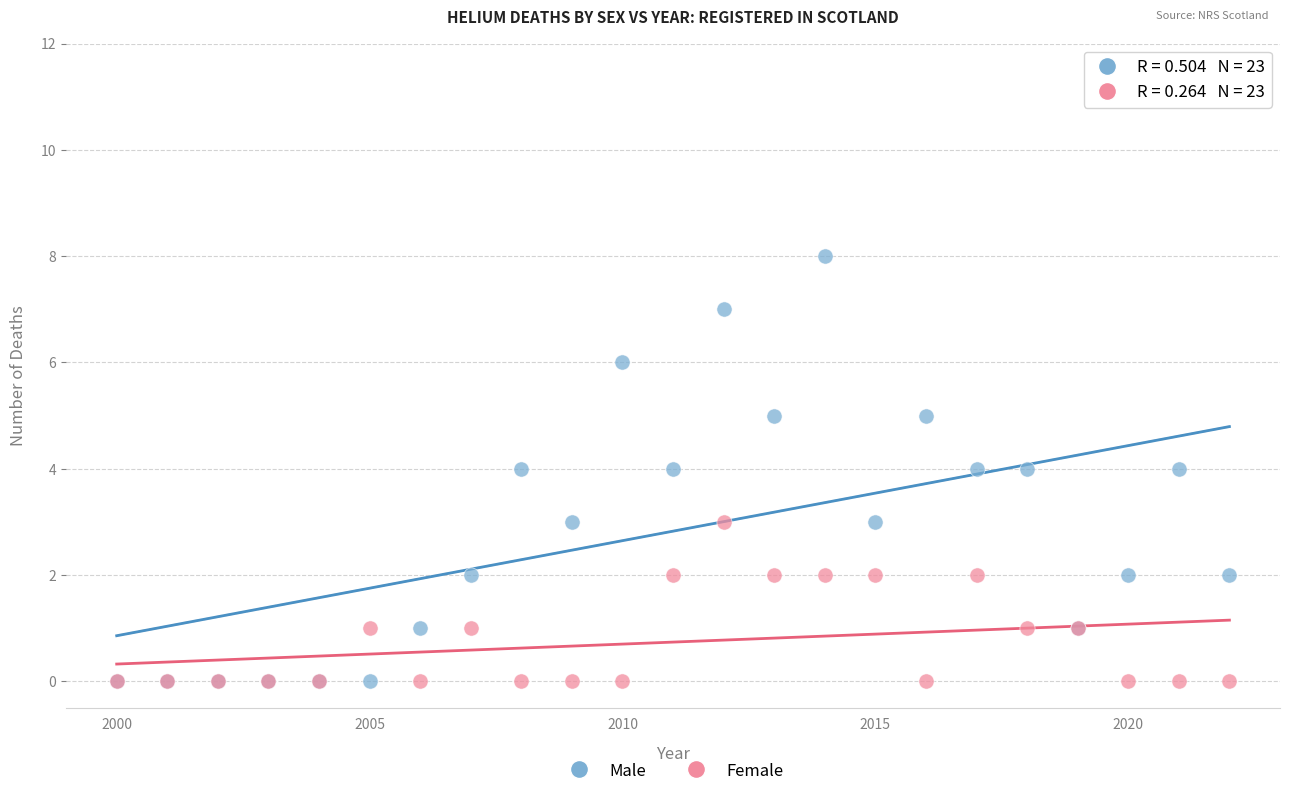

Which series reaches the maximum Y coordinate?

Male